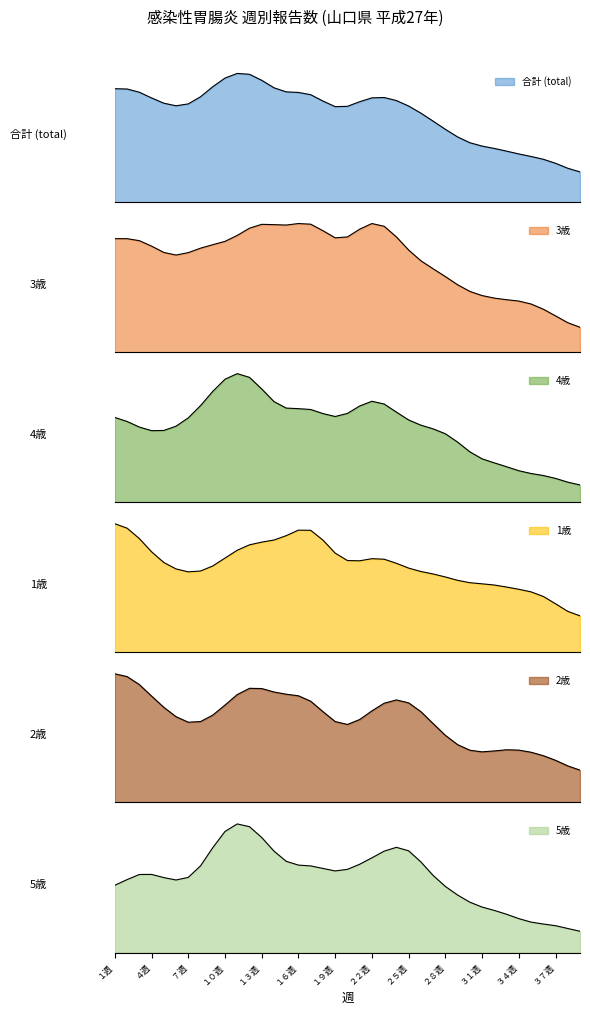

Reading left to right, list all the values displayed in this chart.

合計: 338	477	361	347	324	328	297	307	464	401	465	485	412	390	287	416	422	362	220	327	367	357	397	323	356	301	269	252	231	156	198	207	153	173	146	154	152	108	79
3歳: 40	40	42	44	26	35	33	37	46	30	40	50	46	51	32	54	44	59	20	37	53	43	57	37	36	27	34	26	26	14	25	18	15	22	19	13	16	9	6
4歳: 38	43	24	34	27	32	38	33	58	52	64	63	51	37	33	44	49	39	27	38	42	52	54	27	40	33	28	37	32	13	17	20	19	8	13	14	11	9	5
1歳: 52	73	48	41	37	38	34	33	36	43	48	50	50	51	44	55	75	49	34	38	39	44	50	34	40	31	40	33	32	28	32	32	29	26	29	28	25	11	16
2歳: 51	71	54	38	49	36	29	31	45	31	59	53	57	43	44	54	49	46	22	33	34	43	46	49	50	41	35	27	26	19	20	26	21	29	19	23	19	19	9
5歳: 20	29	39	32	22	36	20	21	52	50	52	61	38	45	26	28	44	36	18	37	35	34	39	47	45	40	20	26	29	11	18	20	13	15	8	12	11	13	4